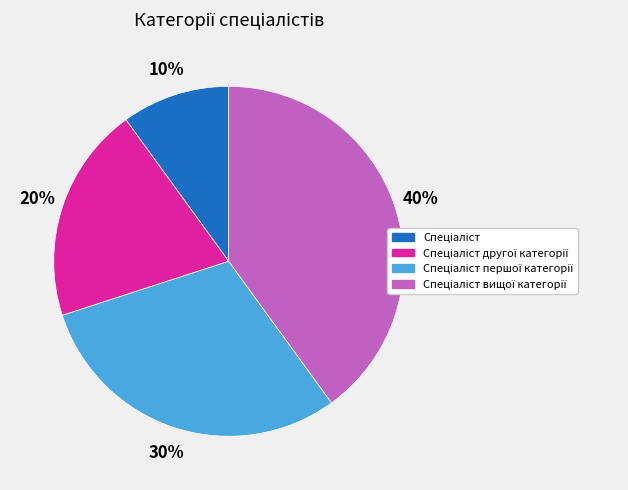

To the nearest percent, what is the difference between the largest and smallest slice percentages?

30%